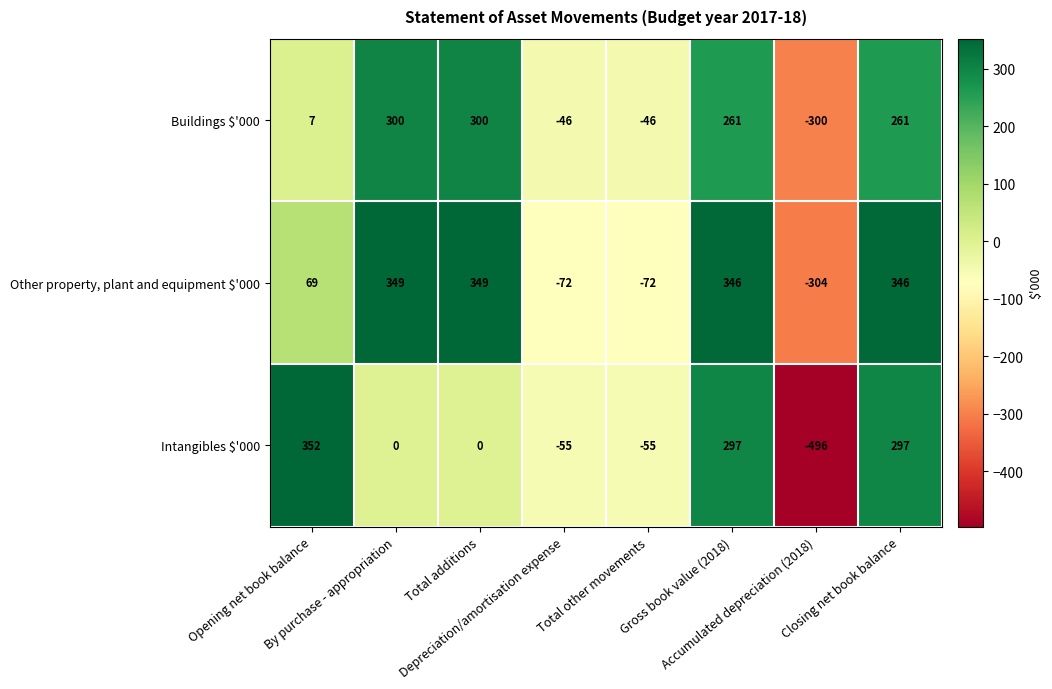

What is the difference between the second highest and minimum values in the Buildings $'000 series?

600